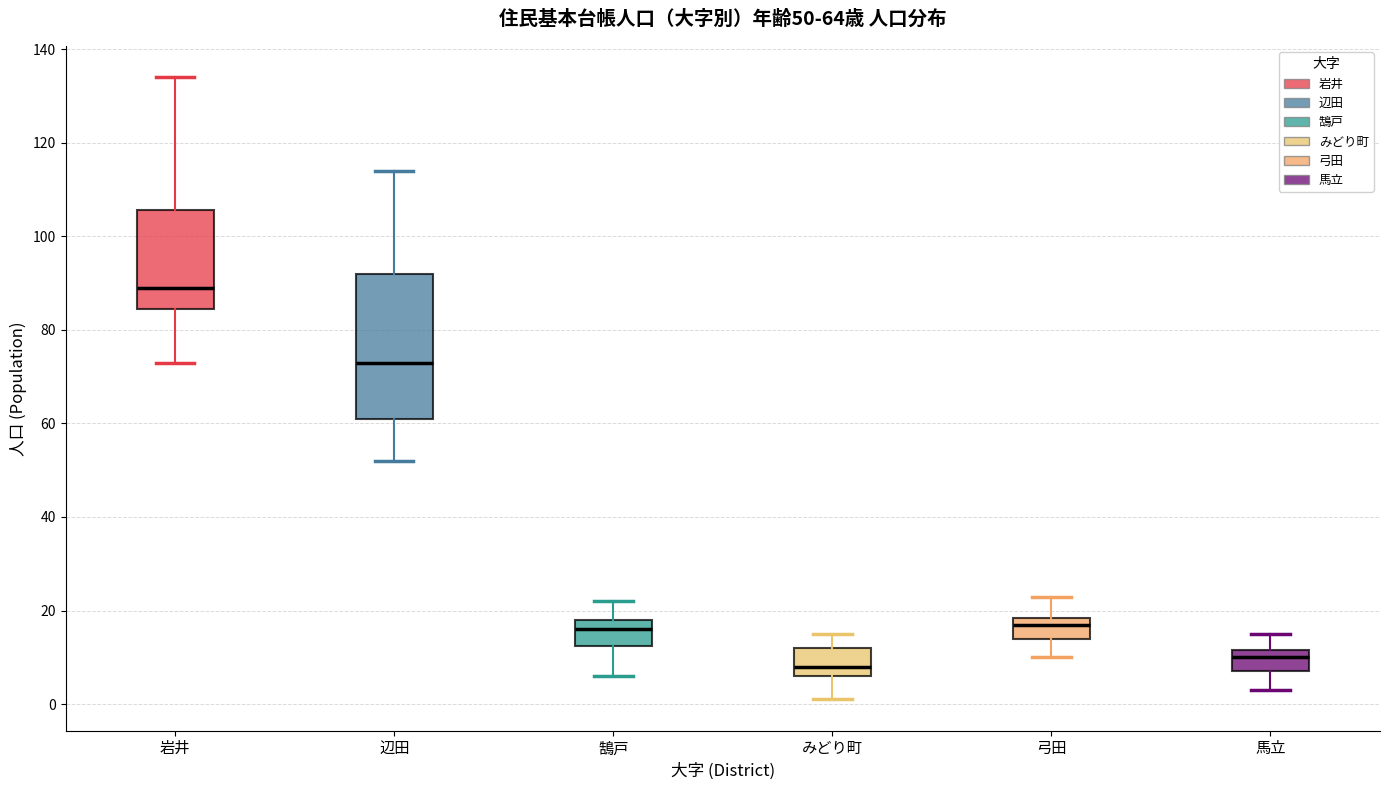

Which box has the highest median line?

岩井